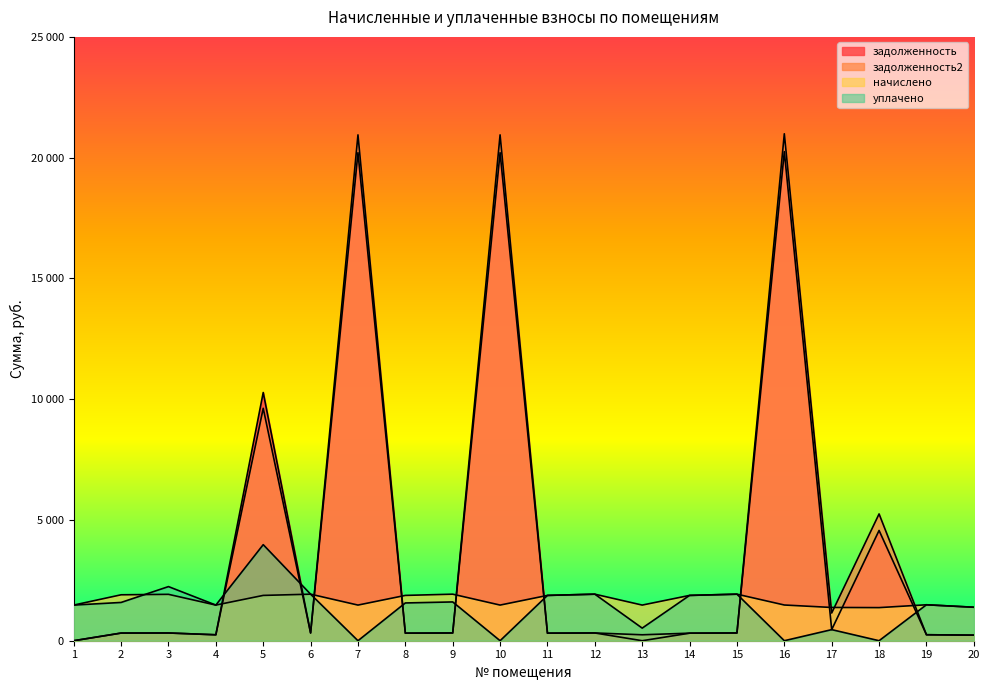

What is the greatest value displayed?

20988.6